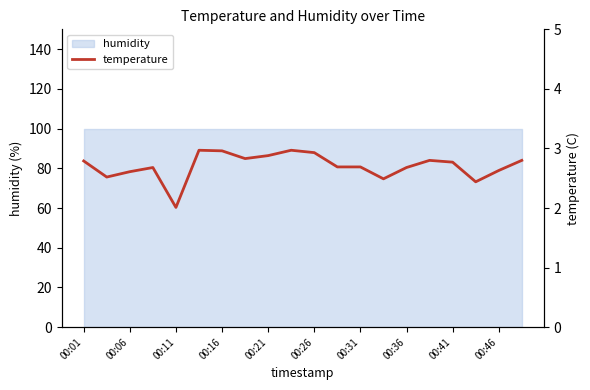

Reading left to right, what are all the values shown in this chart?

2.8	2.5	2.6	2.7	2.0	3.0	3.0	2.8	2.9	3.0	2.9	2.7	2.7	2.5	2.7	2.8	2.8	2.4	2.6	2.8